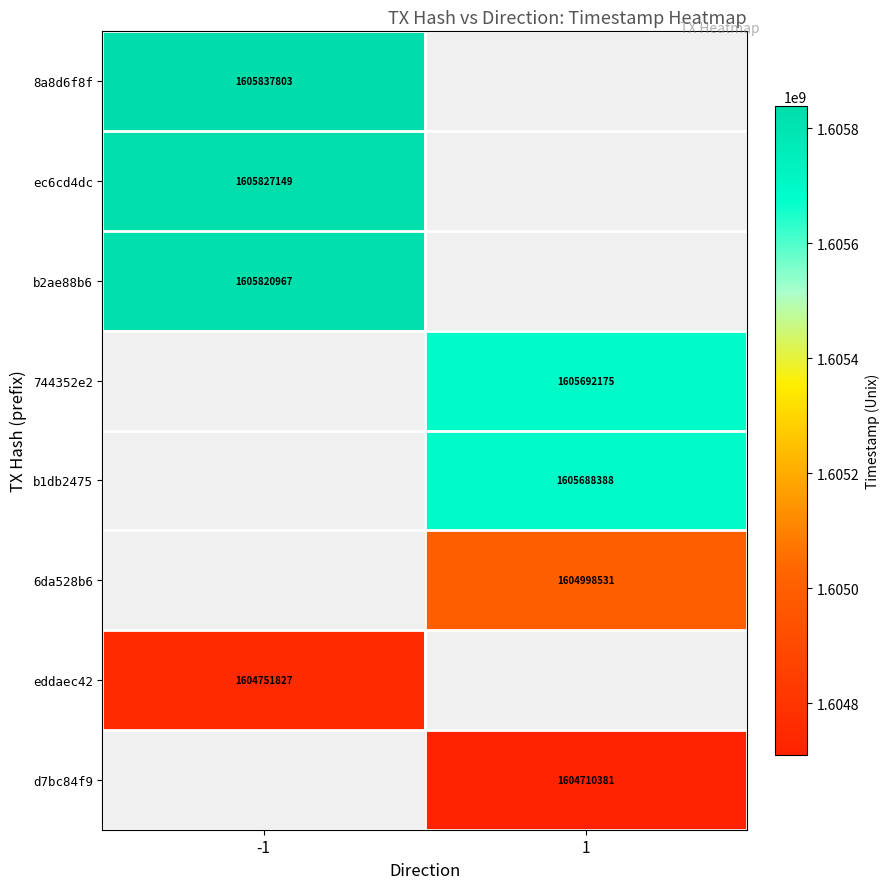

How many categories are shown in the chart?

2